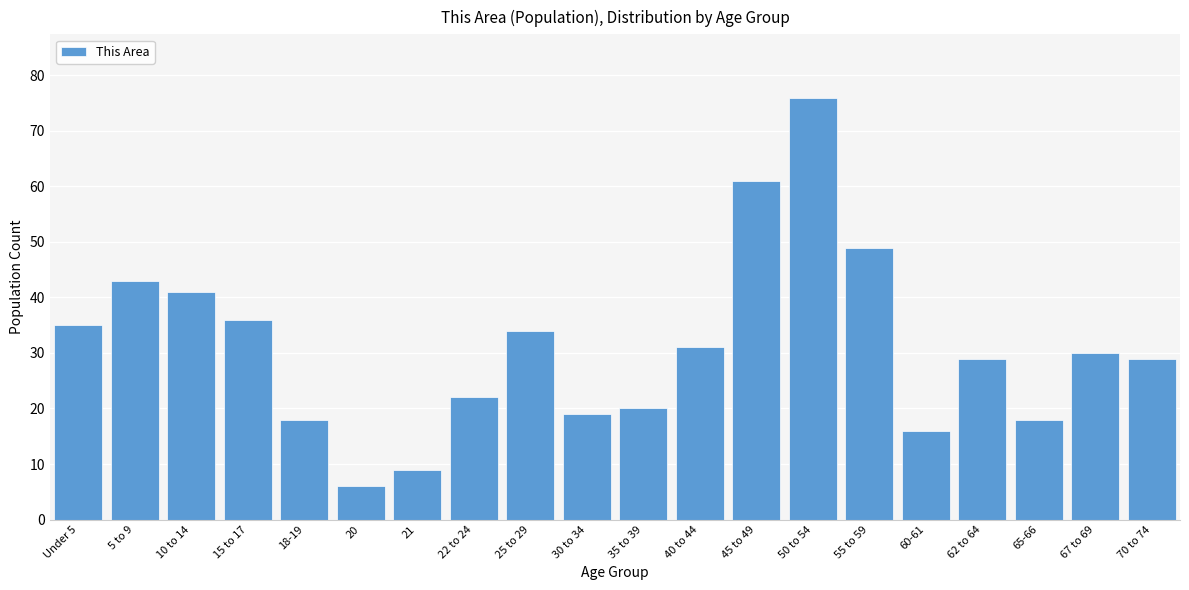

Reading right to left, extract all data points from this chart.

29	30	18	29	16	49	76	61	31	20	19	34	22	9	6	18	36	41	43	35